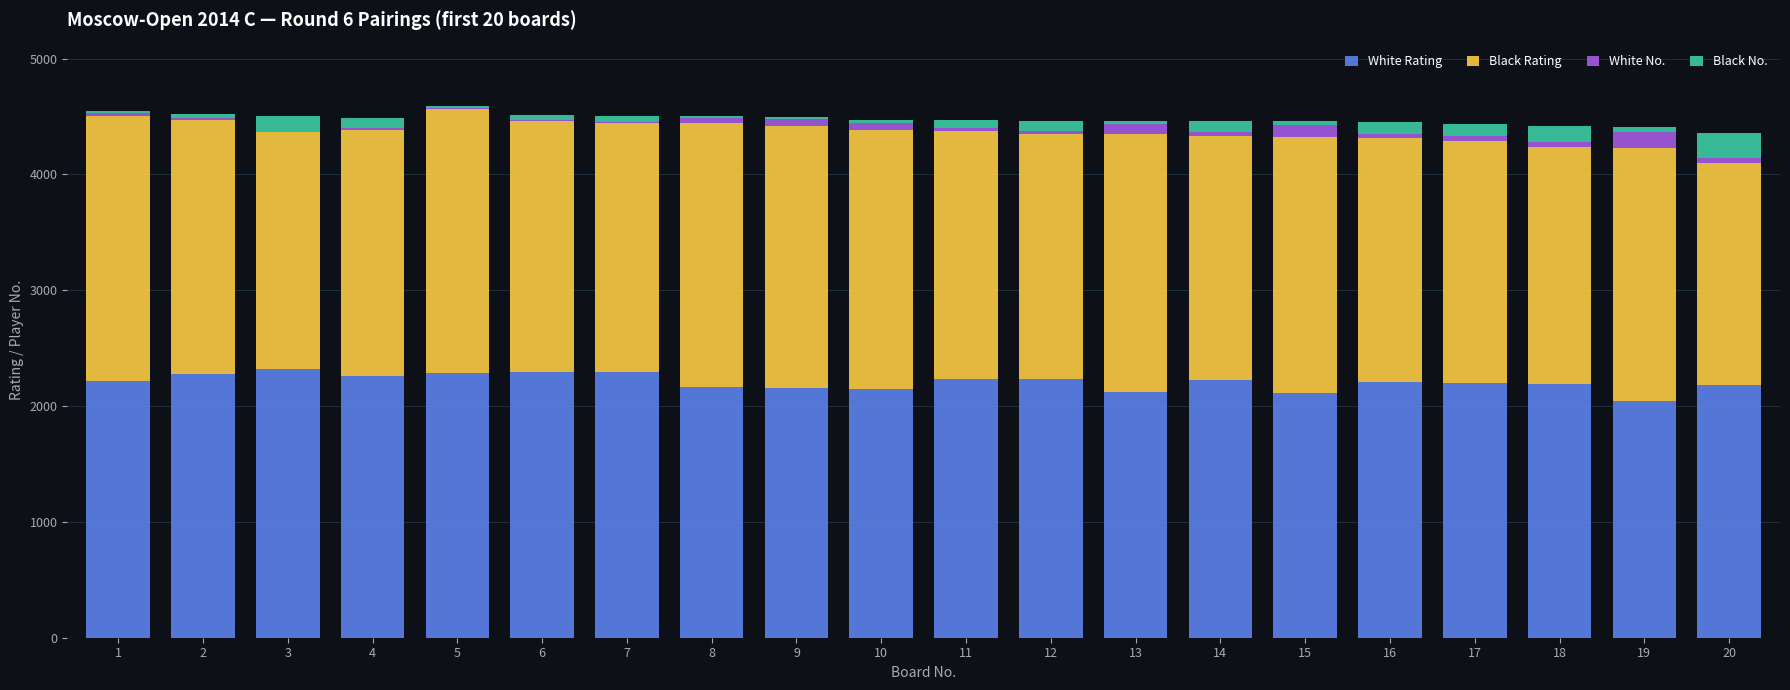

What is the sum of all White Rating values?

44148